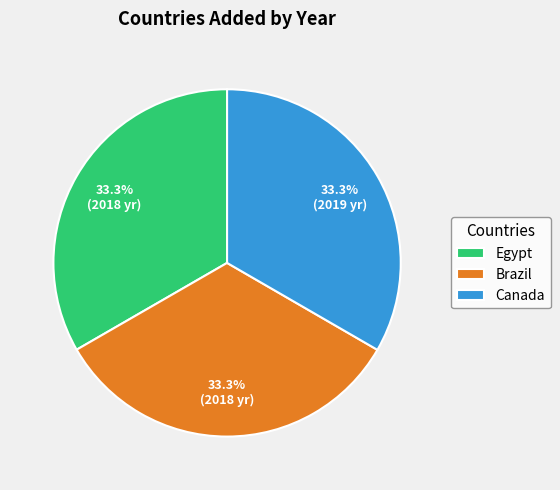

Does Brazil represent more than half of the total?

No